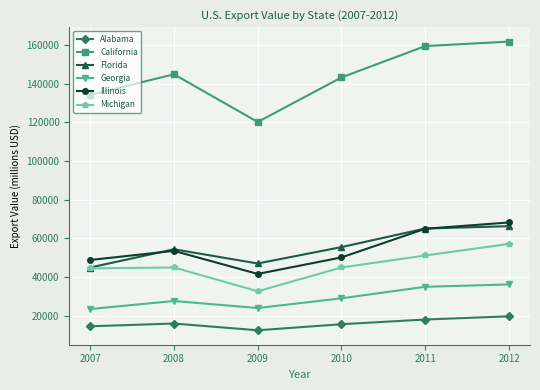

The Florida series shows 54272.0 at 2008. True or false?

True